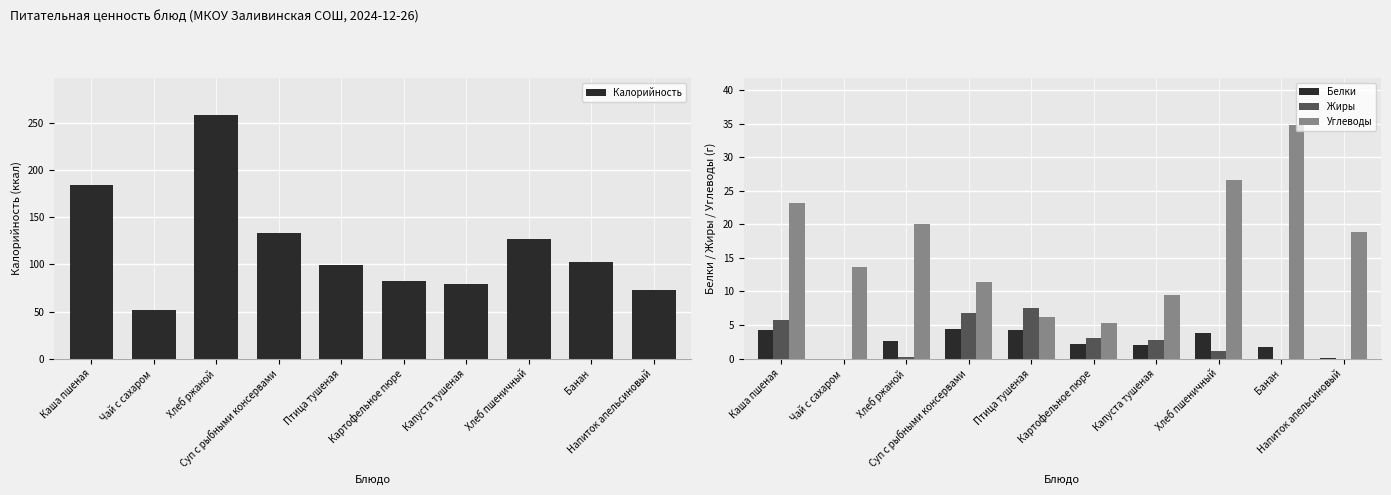

Which category has the lowest value in the Жиры series?

Чай с сахаром